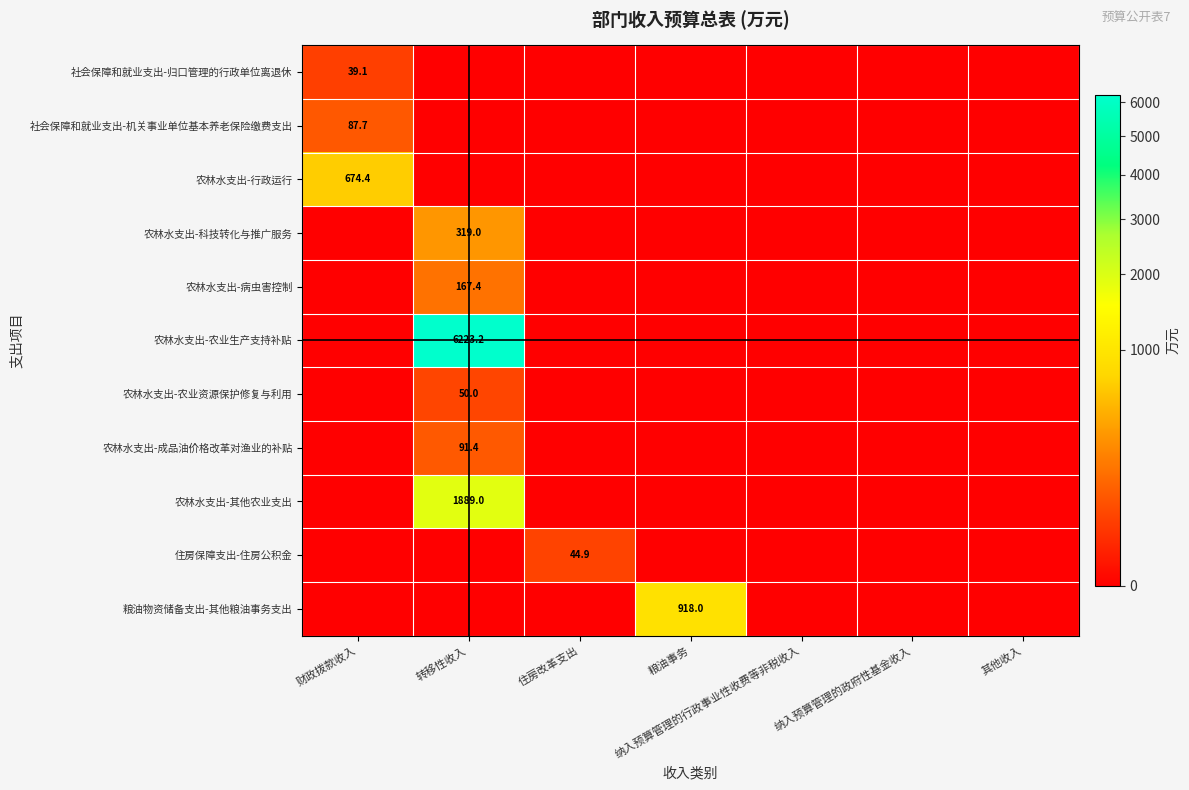

At which category is the sum across all series the highest?

转移性收入